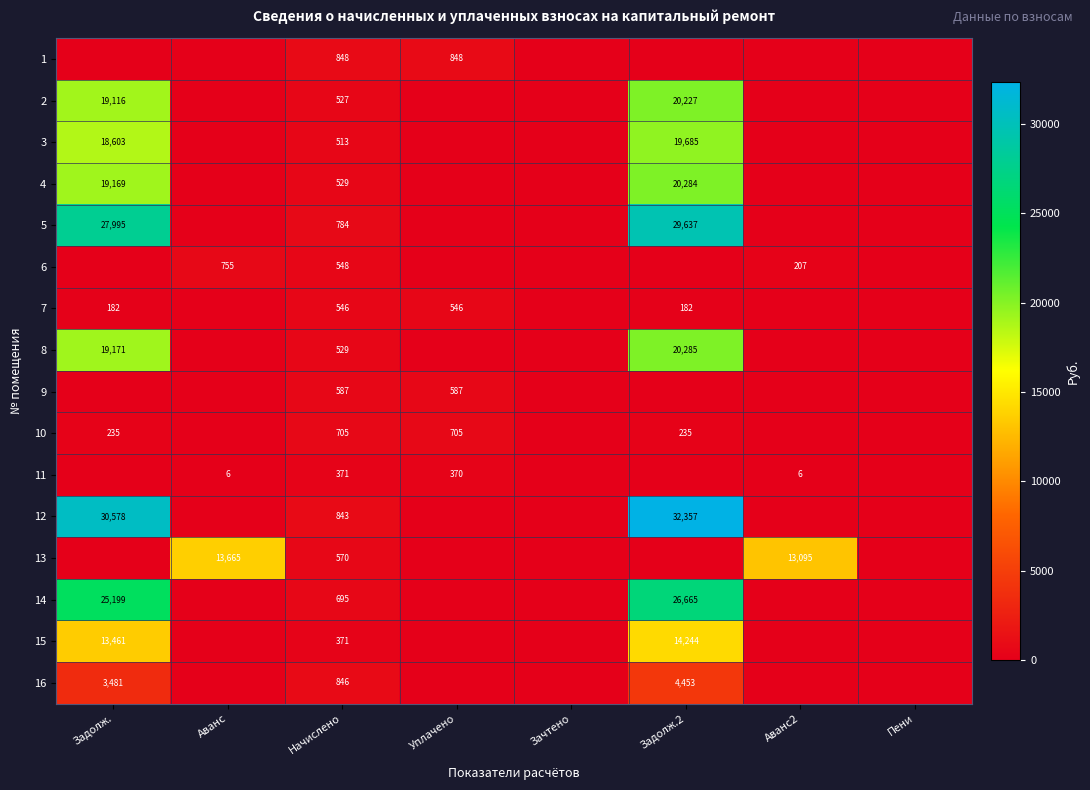

The 12 series shows 8158 at Задолж.2. True or false?

False